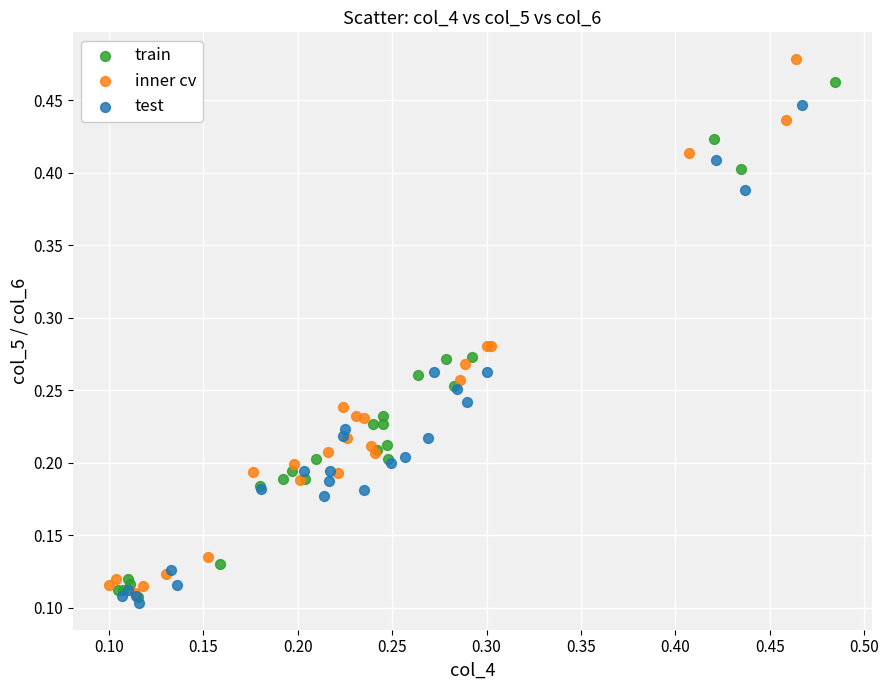

Which series contains the lowest Y value?

test